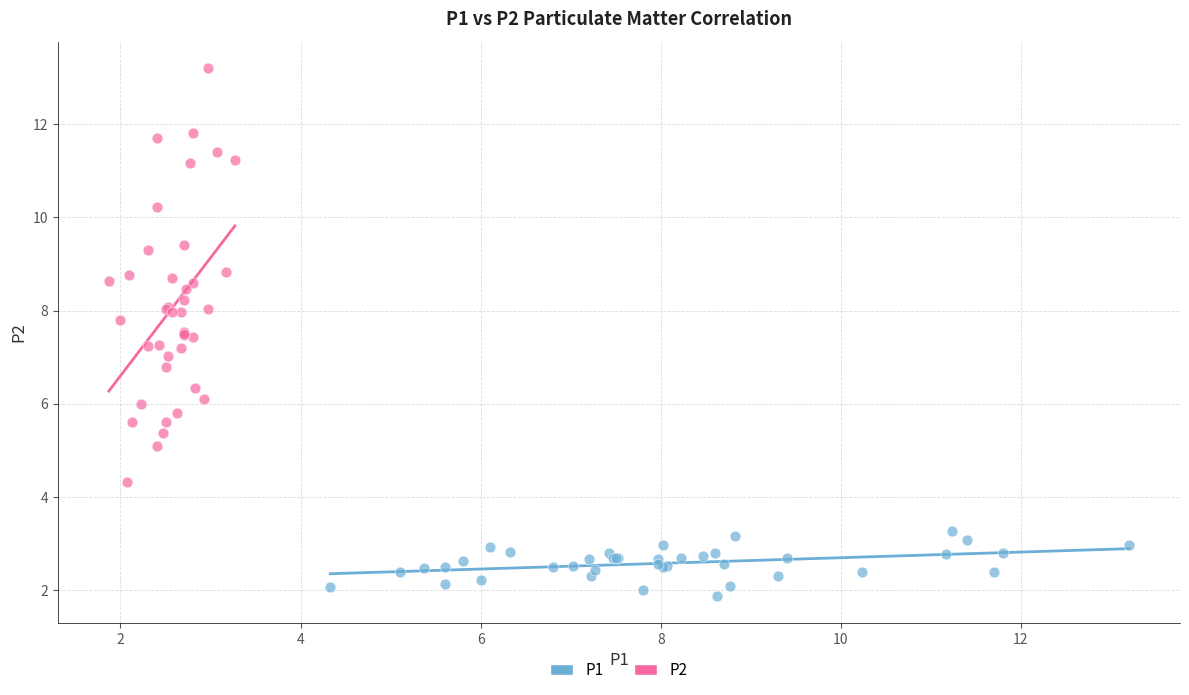

Which series contains the lowest Y value?

P1